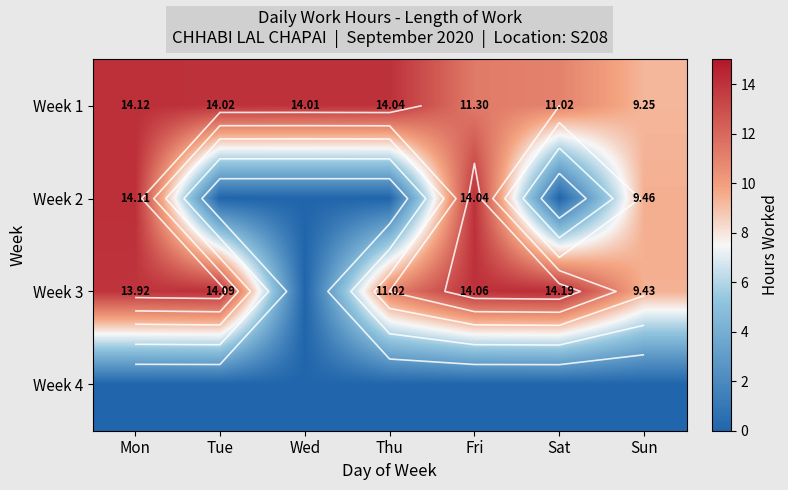

Rank the series by their maximum value, from highest to lowest.

Week 3, Week 1, Week 2, Week 4